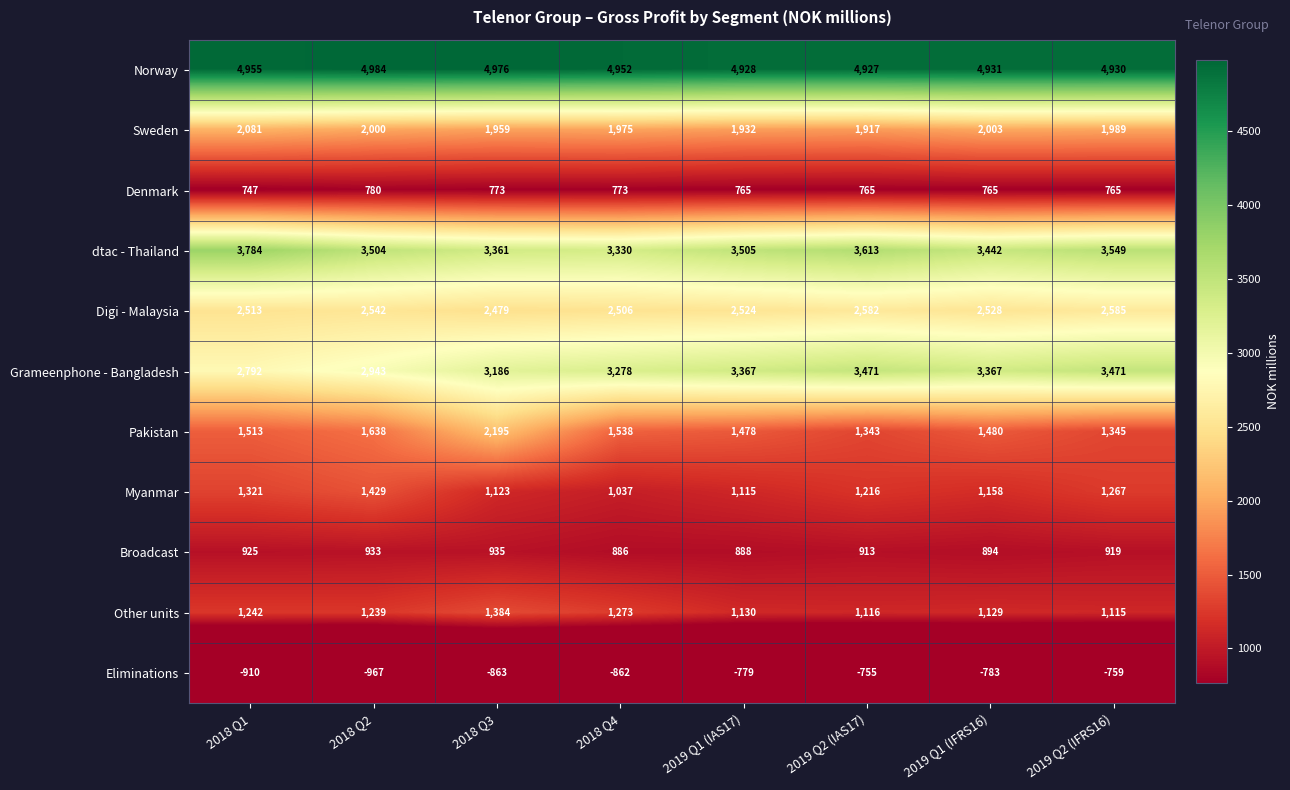

What is the sum of all Pakistan values?

12530